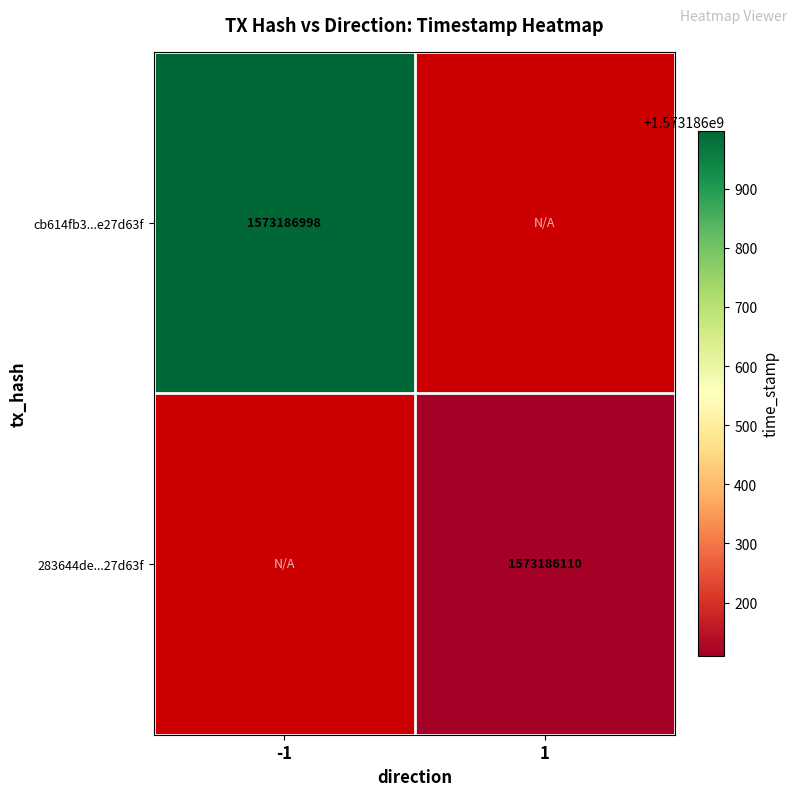

What is the difference between the highest and lowest values at direction_1?

1573186110